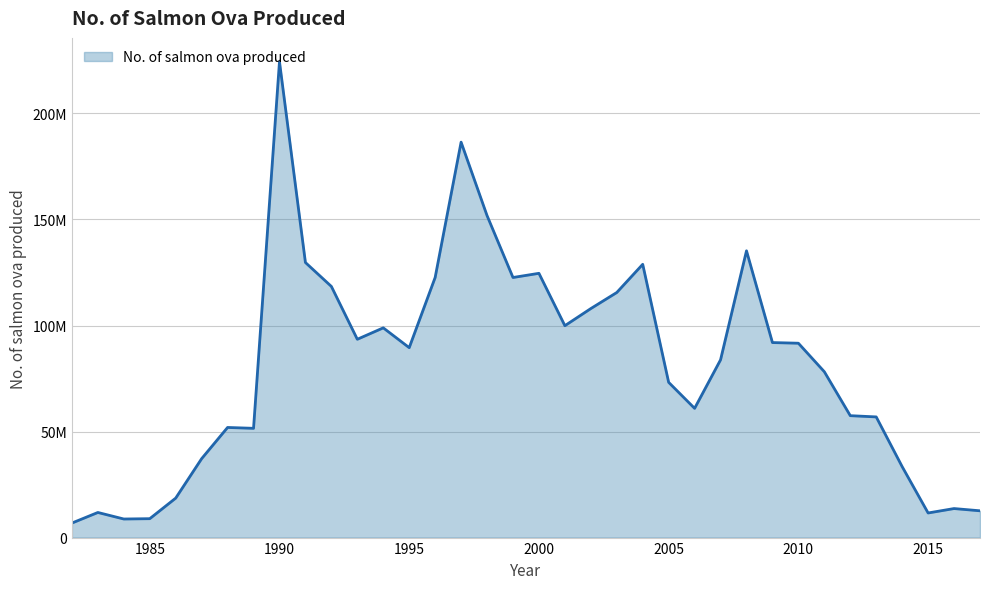

Is this an area chart (filled region under the line)?

Yes